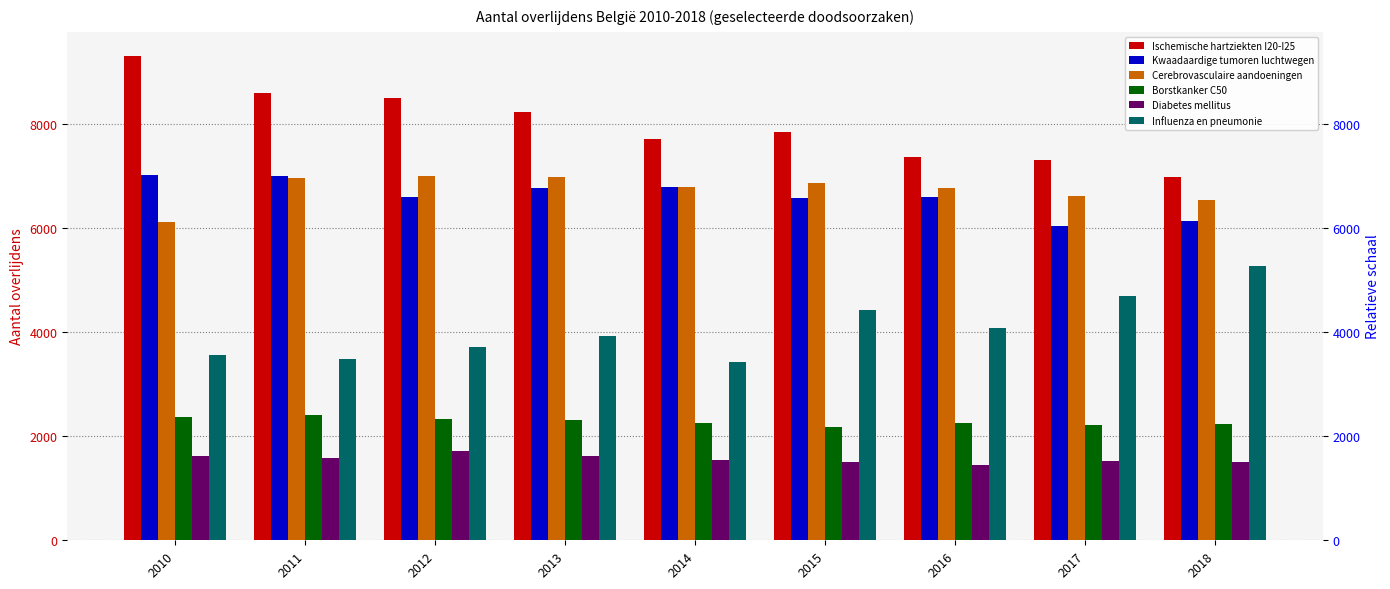

At which category does the chart reach its peak across all series?

2010